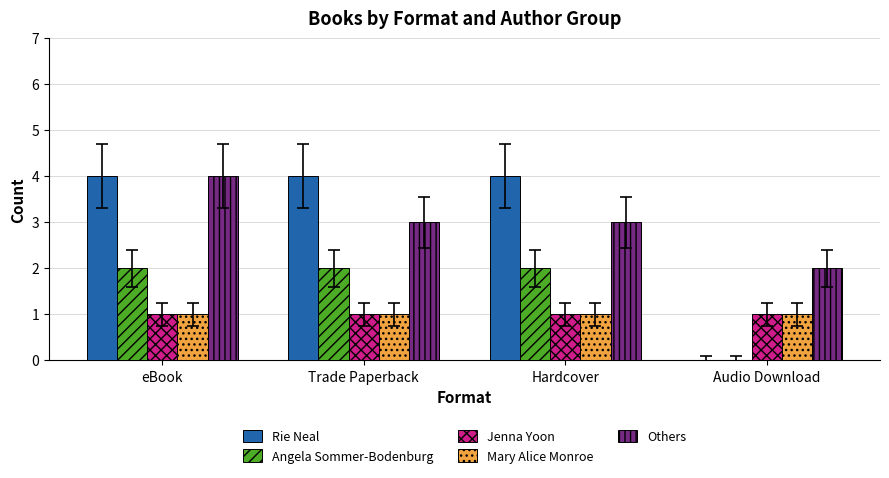

True or false: Rie Neal has a value of 3 at Hardcover.

False